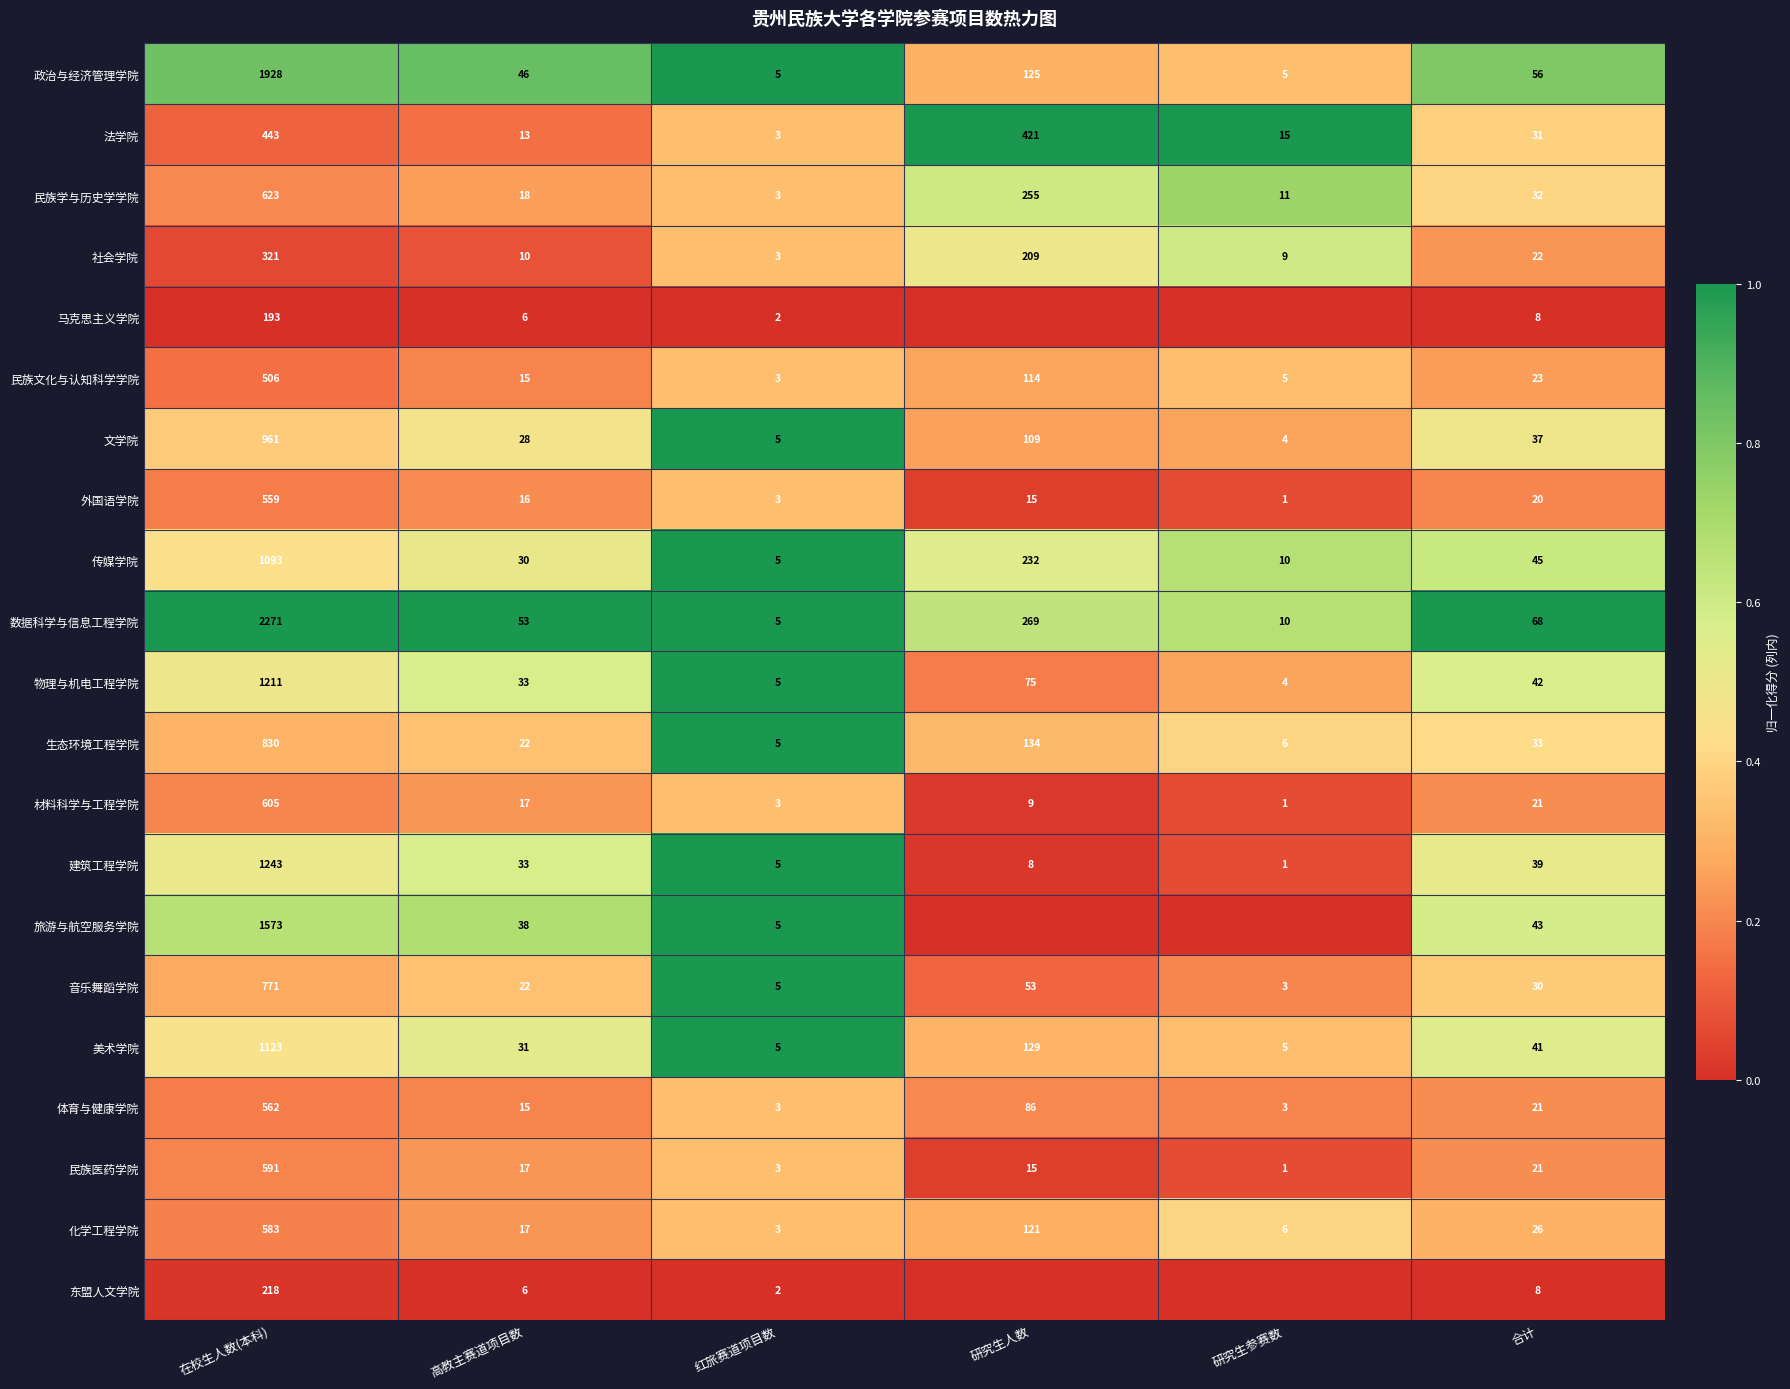

What is the average value of the 政治与经济管理学院 series?

361